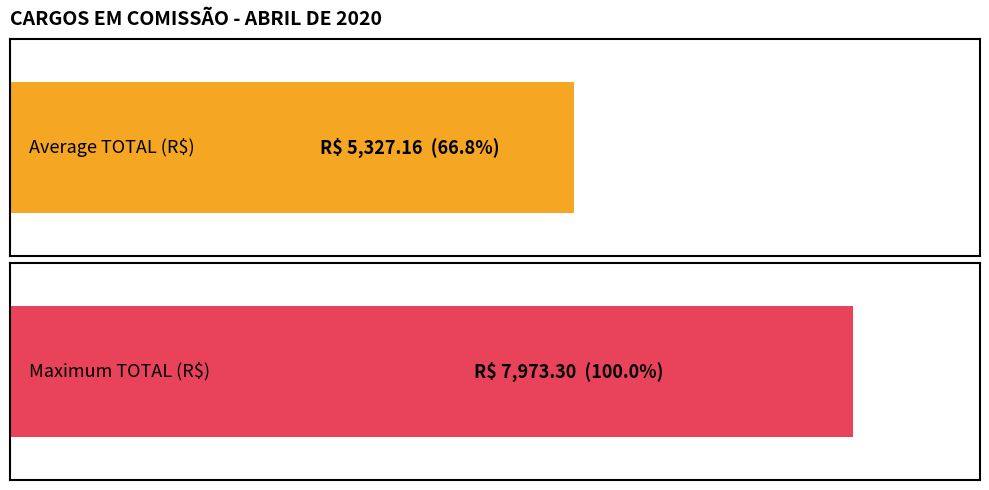

Count the number of data series in this chart.

1